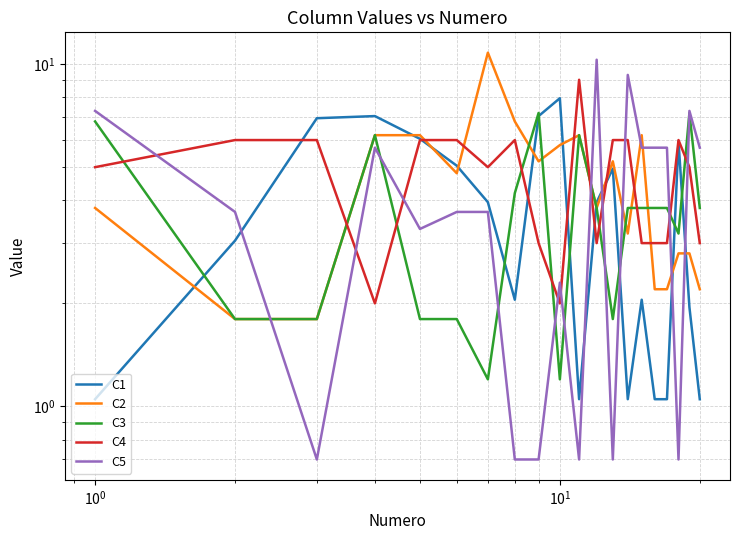

True or false: C2 has more than 1 interior local peaks.

True